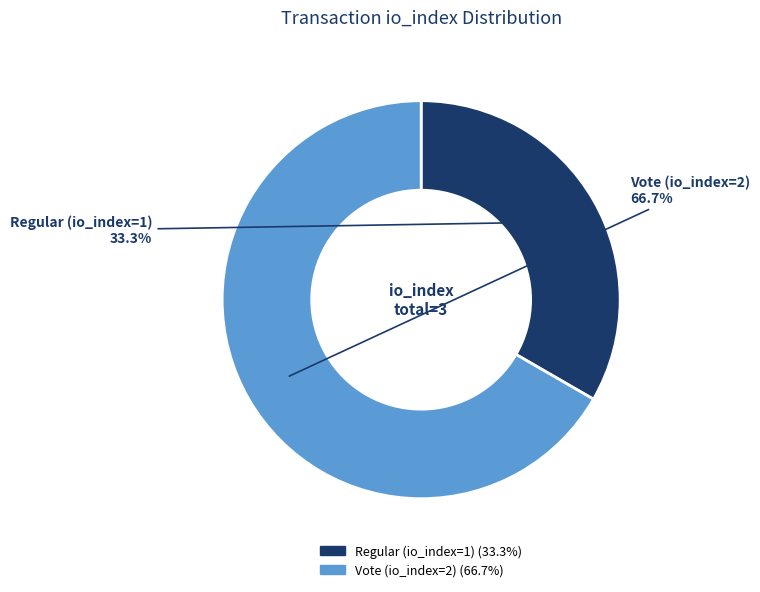

How many segments does this pie chart have?

2